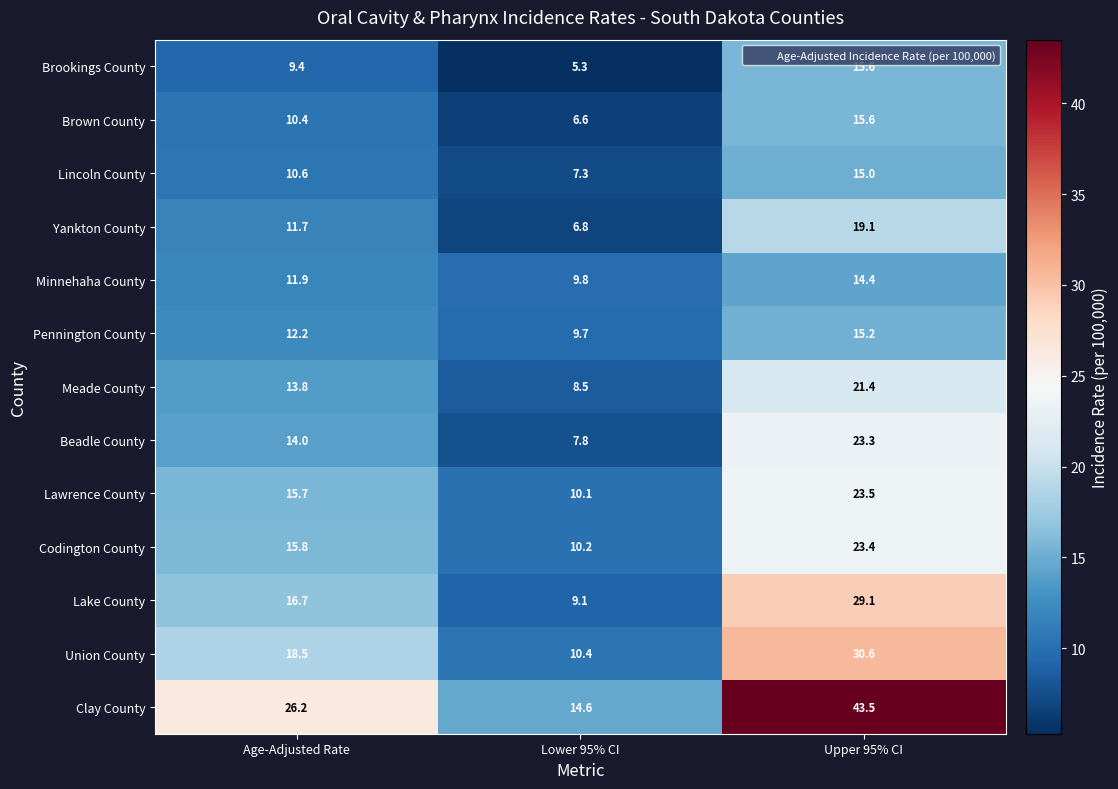

Count the number of categories in the chart.

3